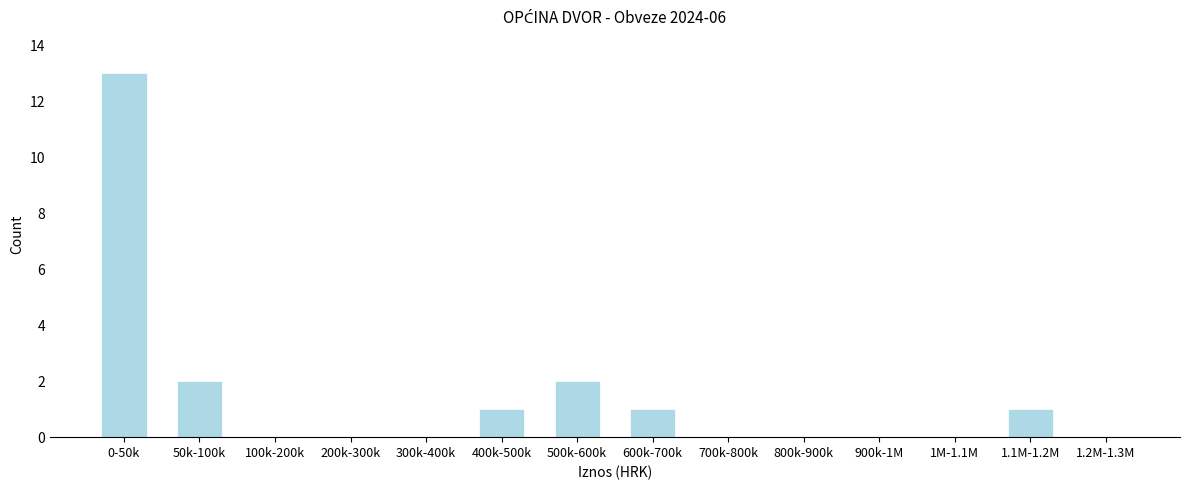

Reading left to right, transcribe all the data shown in this chart.

0-50k=13	50k-100k=2	100k-200k=0	200k-300k=0	300k-400k=0	400k-500k=1	500k-600k=2	600k-700k=1	700k-800k=0	800k-900k=0	900k-1M=0	1M-1.1M=0	1.1M-1.2M=1	1.2M-1.3M=0